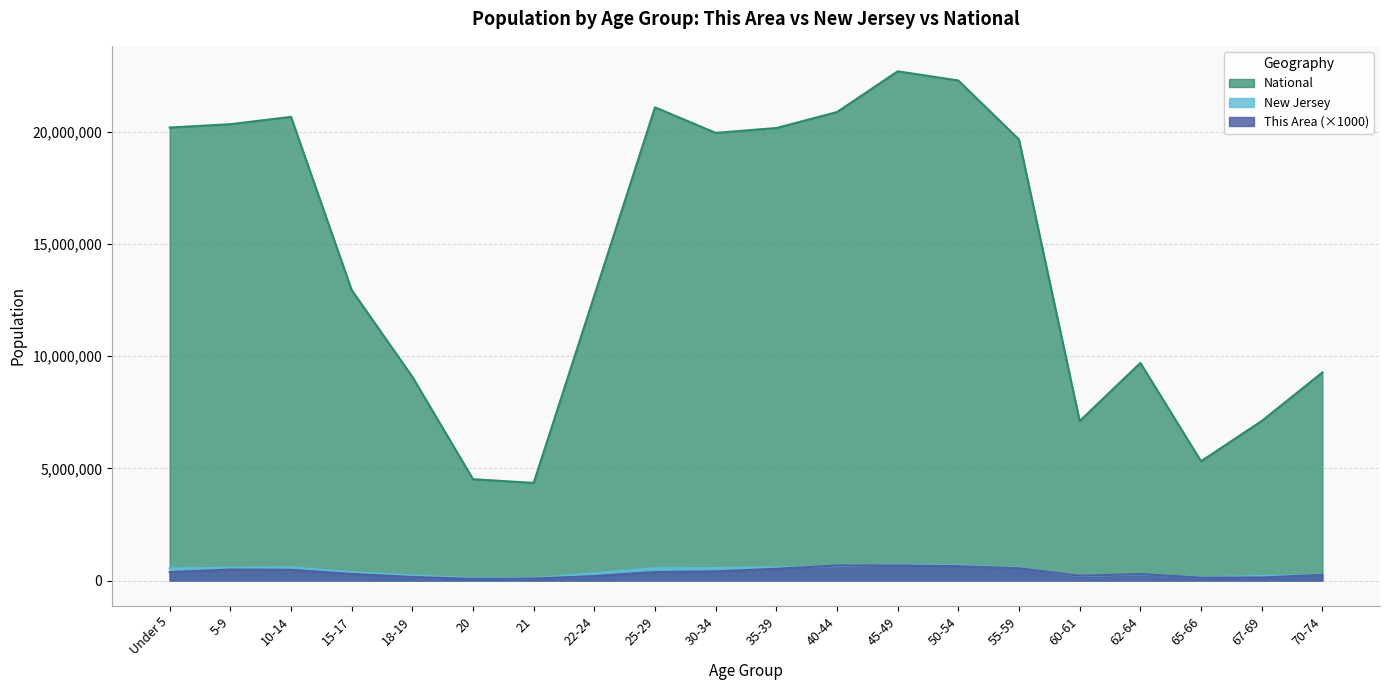

Is the value of National at 21 greater than the value of This Area at 35-39?

Yes